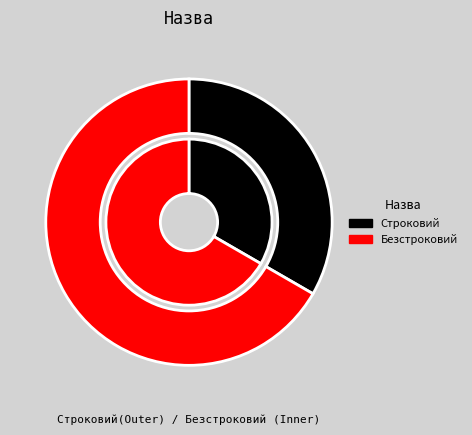

Is it true that Безстроковий is 78% of the pie?

False